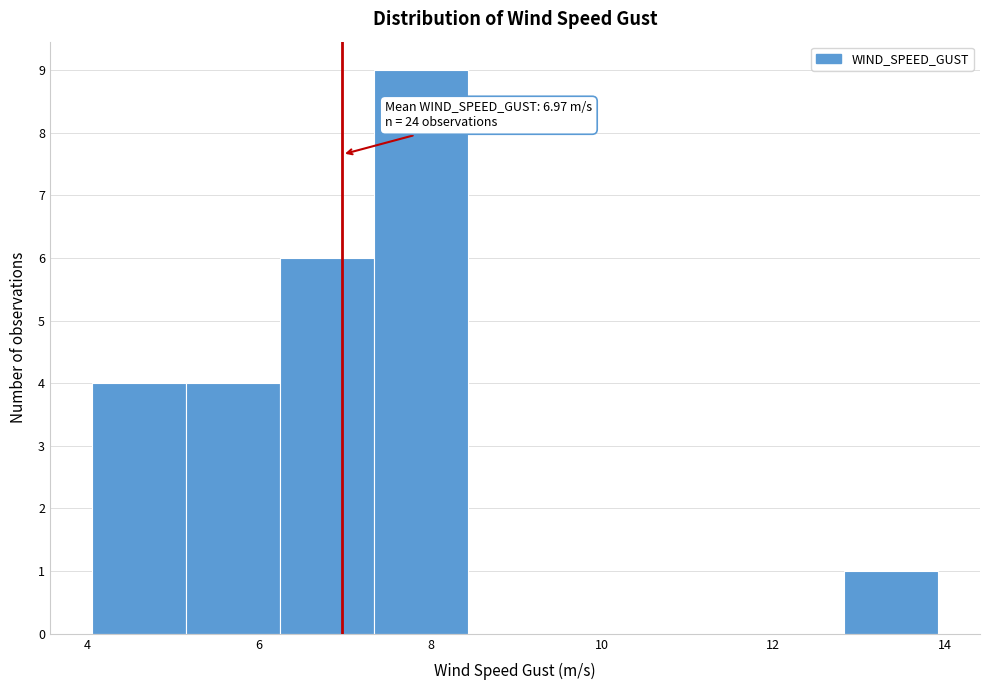

Over which range of the x-axis is the bar tallest?

7.4 to 8.4